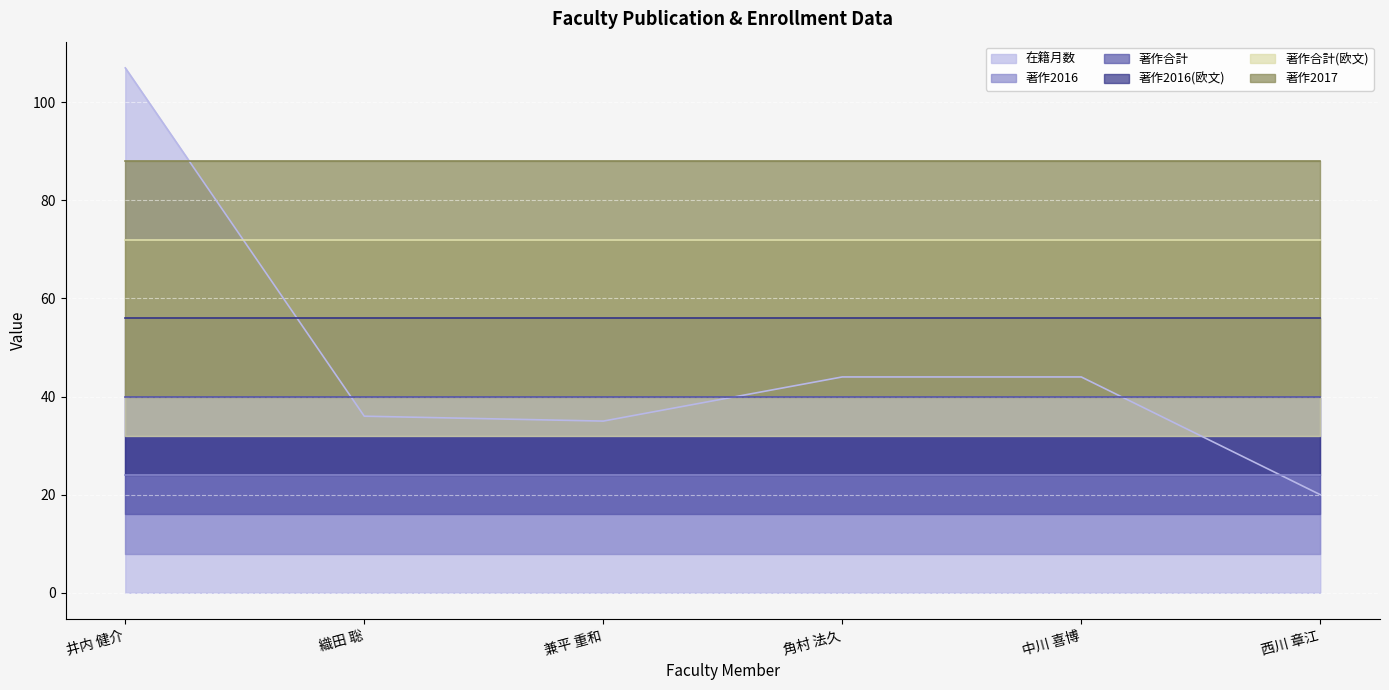

Does the chart display data point markers on the line(s)?

No